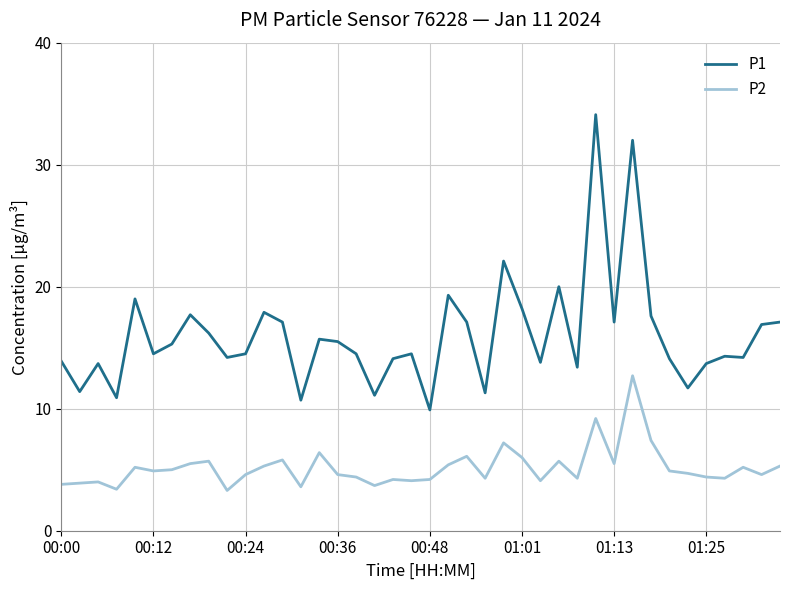

True or false: P2 and P1 intersect in this chart.

False